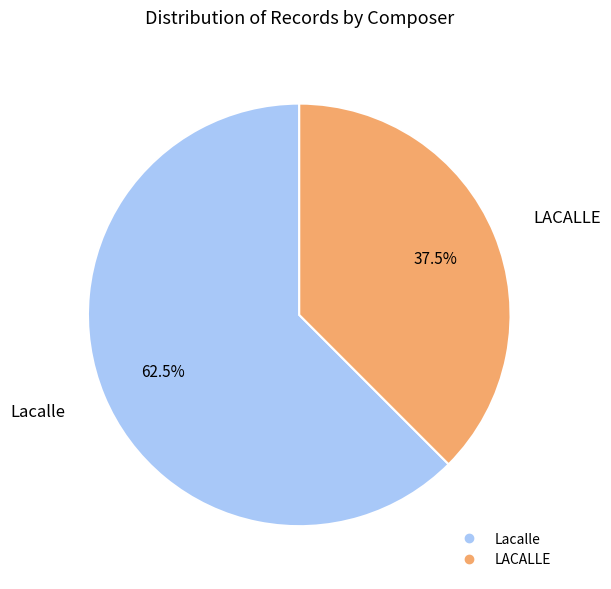

Is Lacalle the majority of the pie?

Yes